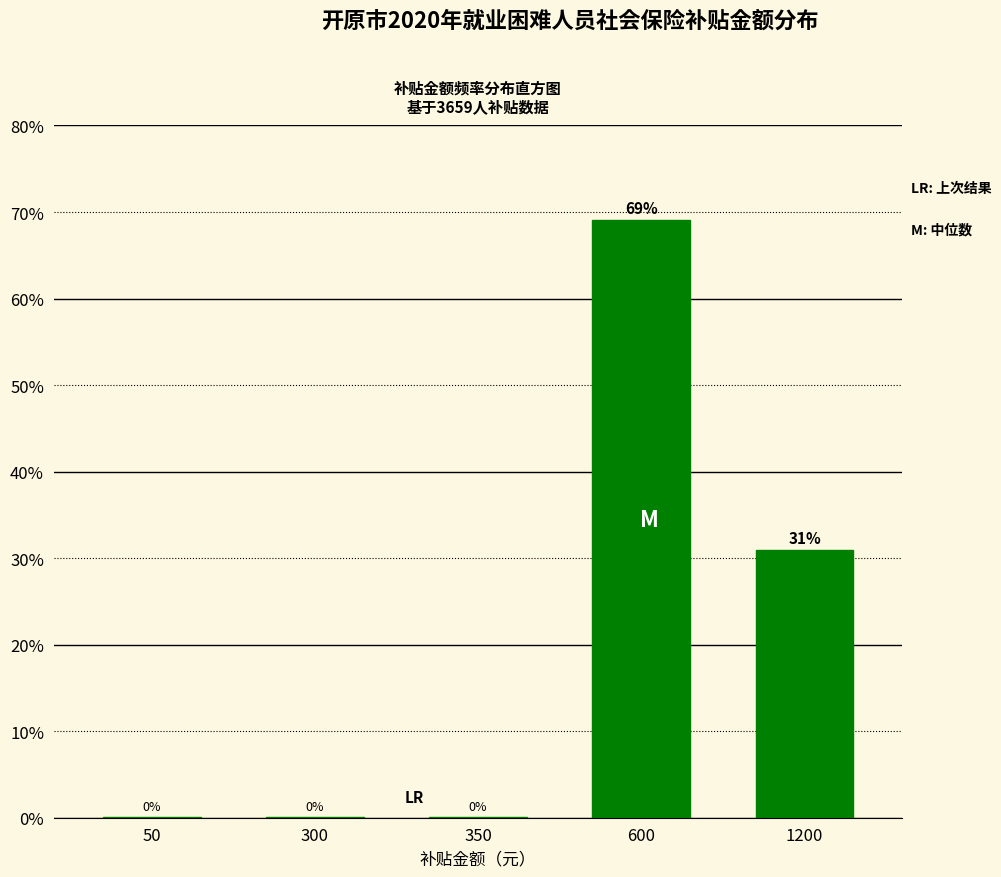

What is the sum of all values?

100.0